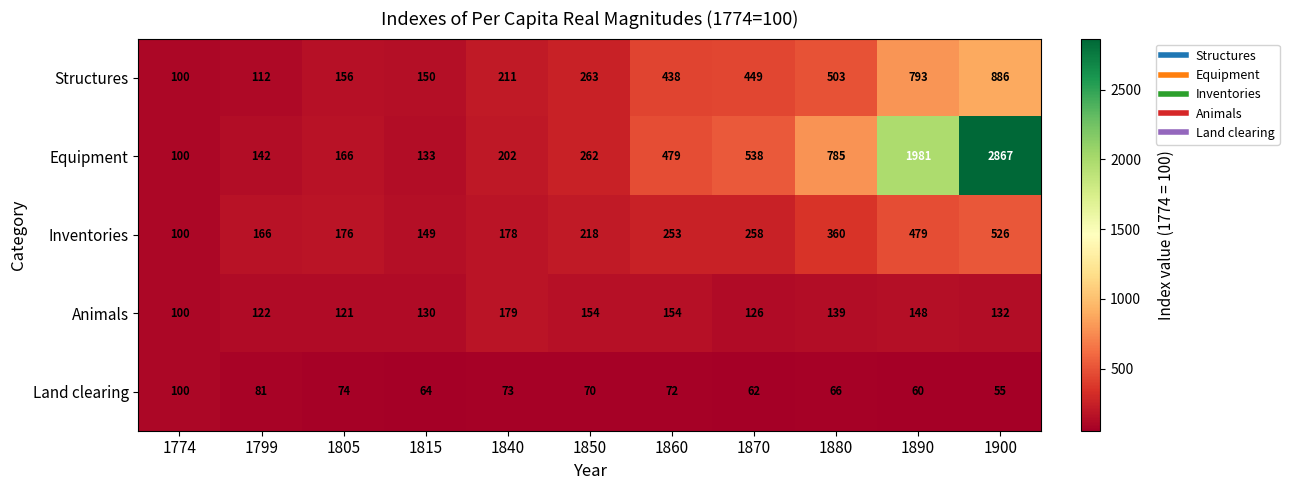

Rank the series by their maximum value, from lowest to highest.

Land clearing, Animals, Inventories, Structures, Equipment